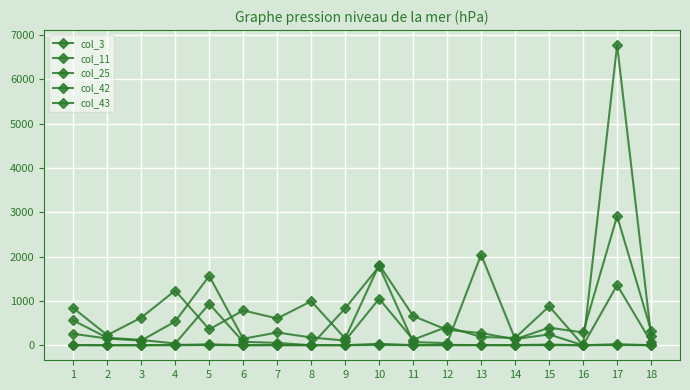

The col_42 series shows 3.5 at 9. True or false?

False